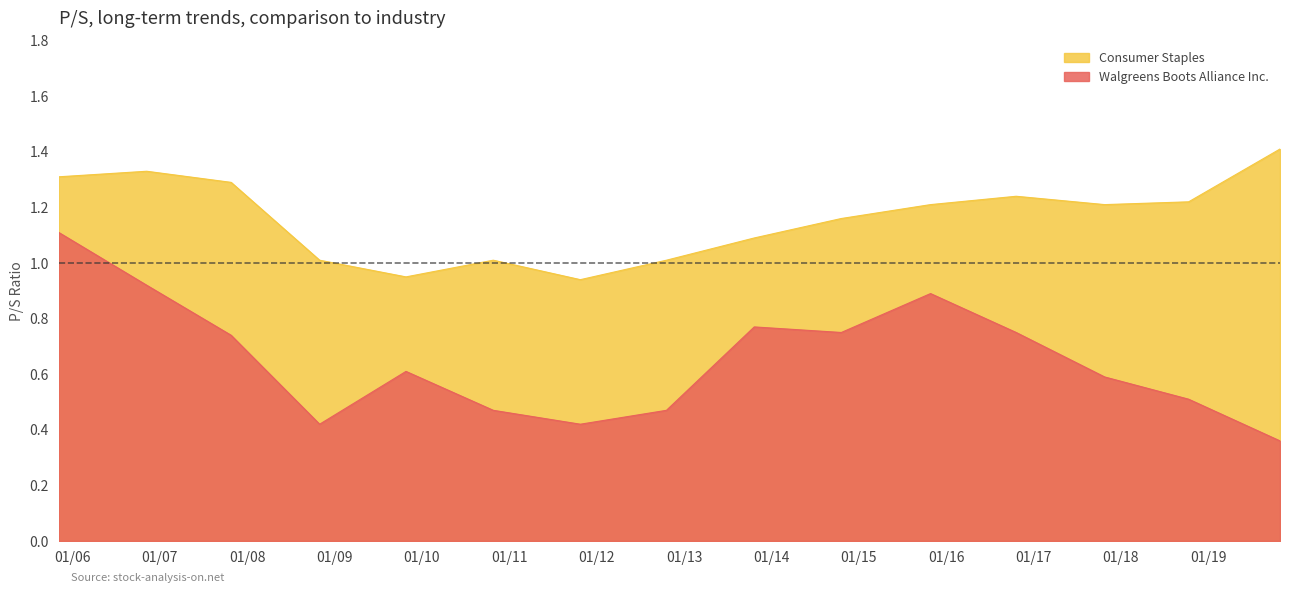

How many distinct data groups are displayed?

2